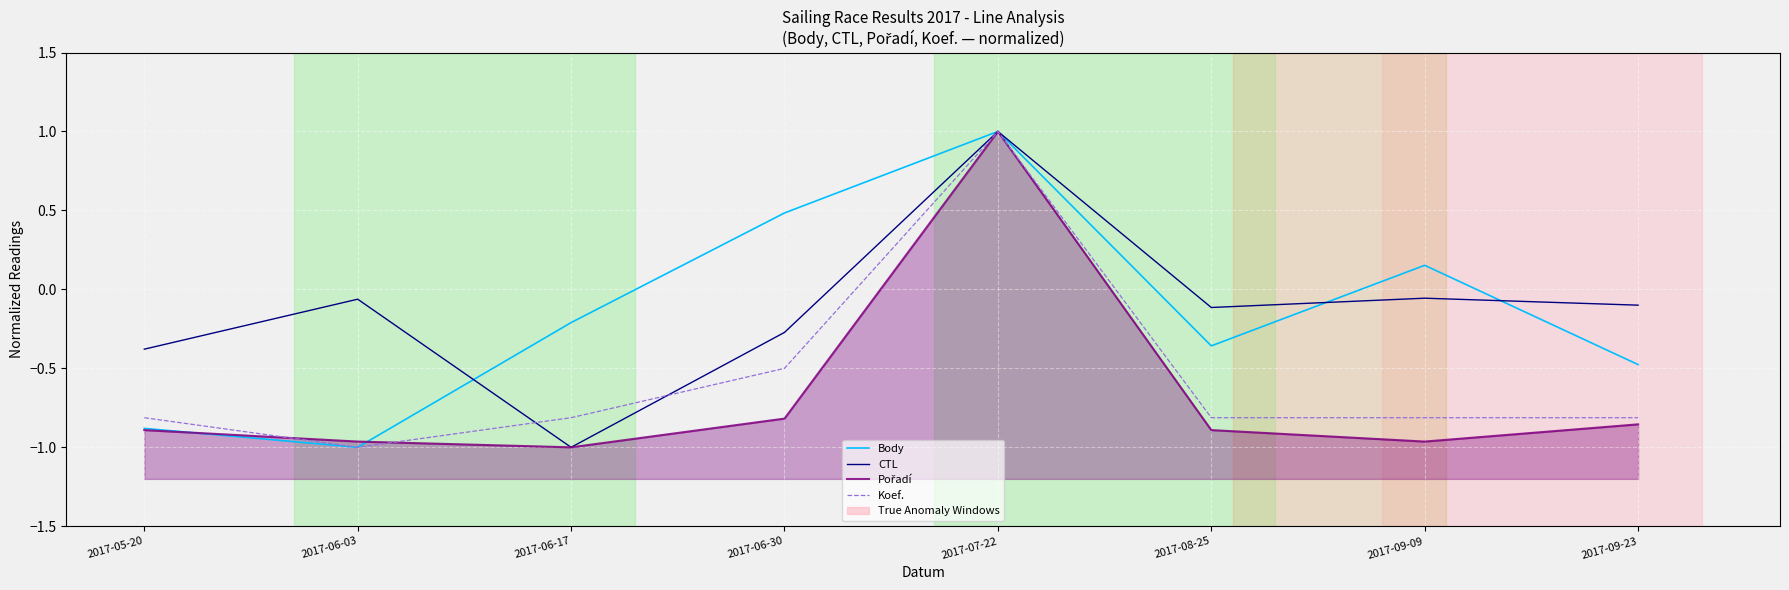

Which series changed the most between 2017-06-30 and 2017-09-09?

Body